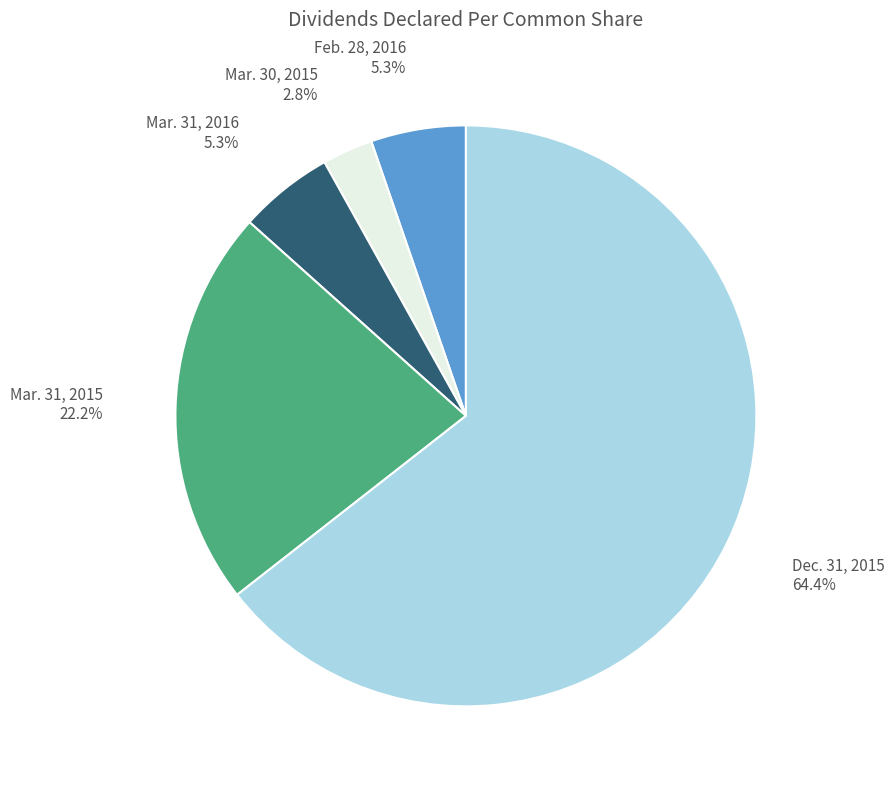

Count the number of slices in the pie.

5